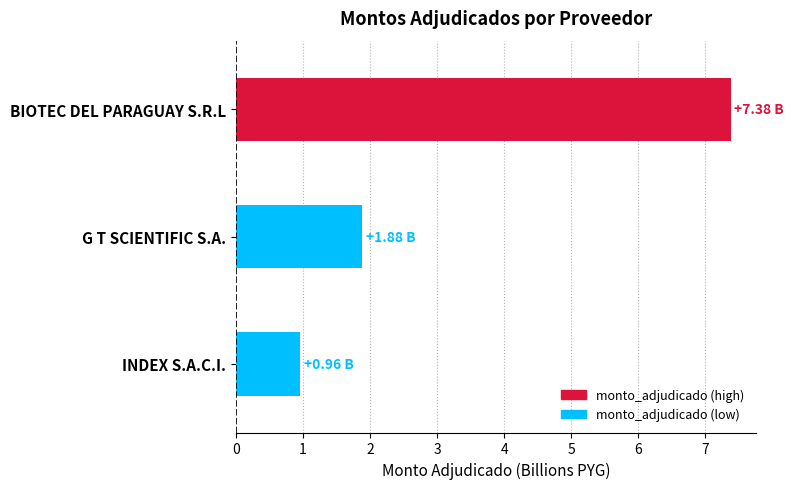

True or false: the data shows 1.0 at INDEX S.A.C.I..

True